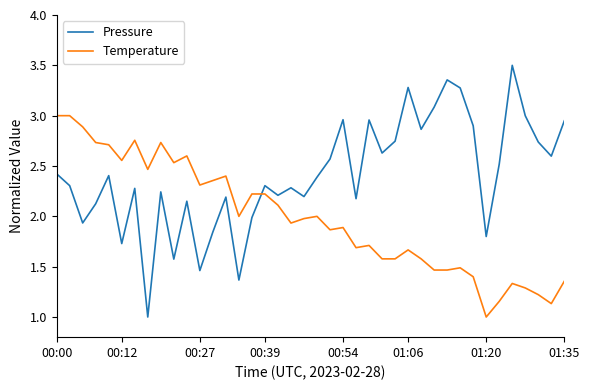

What is the sum of all Temperature values?

79.4